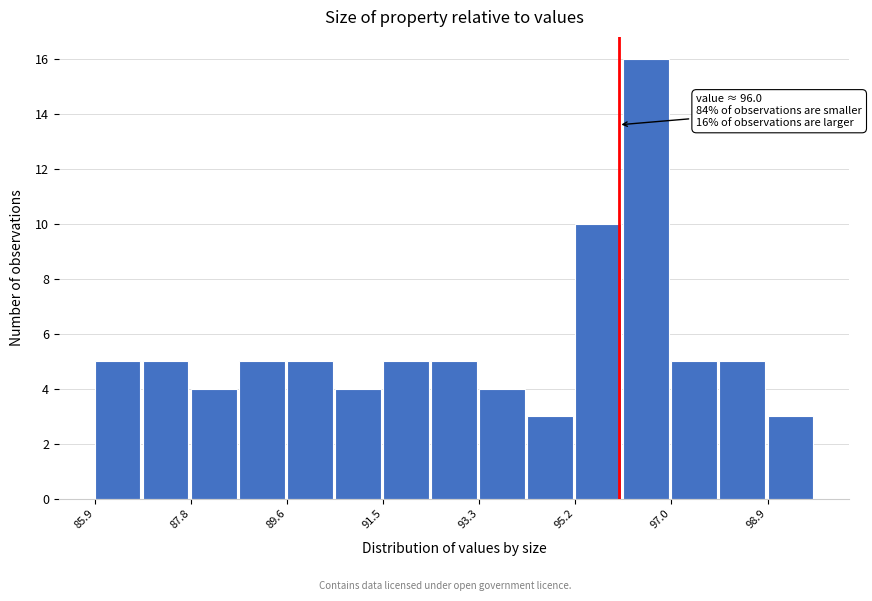

Over which range of the x-axis is the bar tallest?

96.0 to 97.0